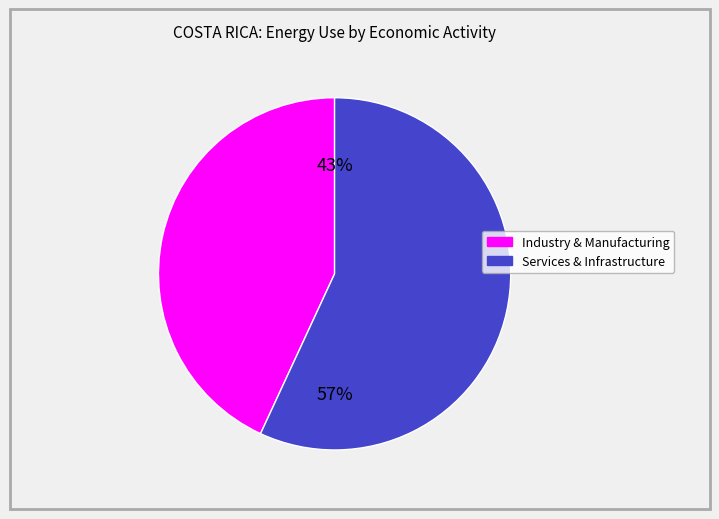

To the nearest percent, what is the average slice percentage?

50%